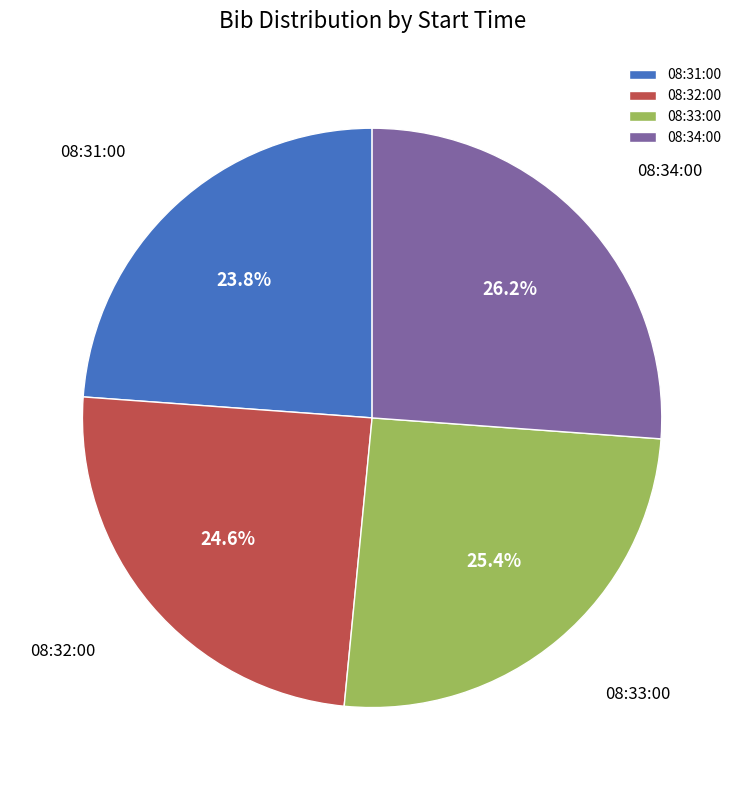

How many slices are in this pie chart?

4